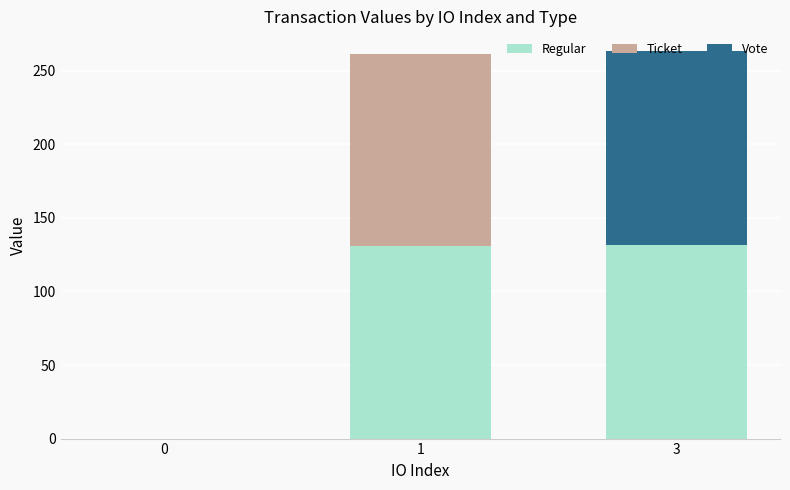

What is the sum of all Regular values?

262.6